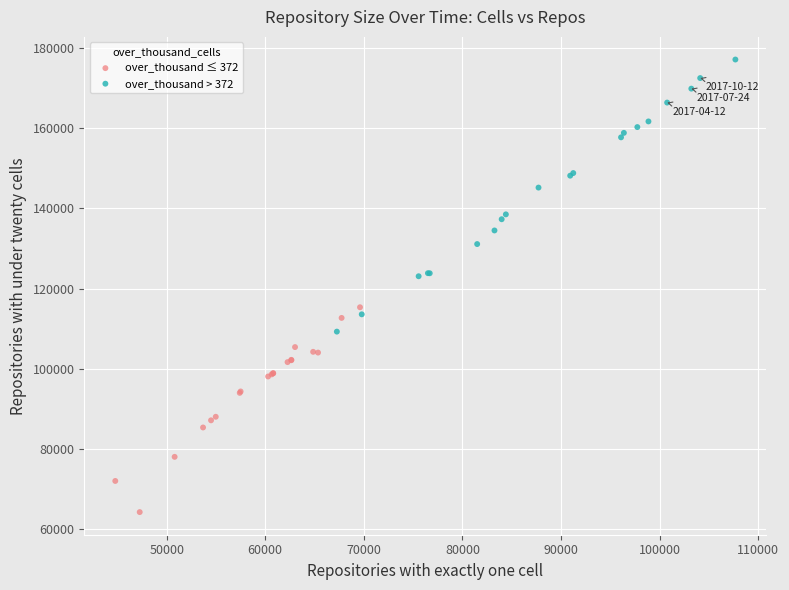

Which series reaches the maximum Y coordinate?

over_thousand > 372